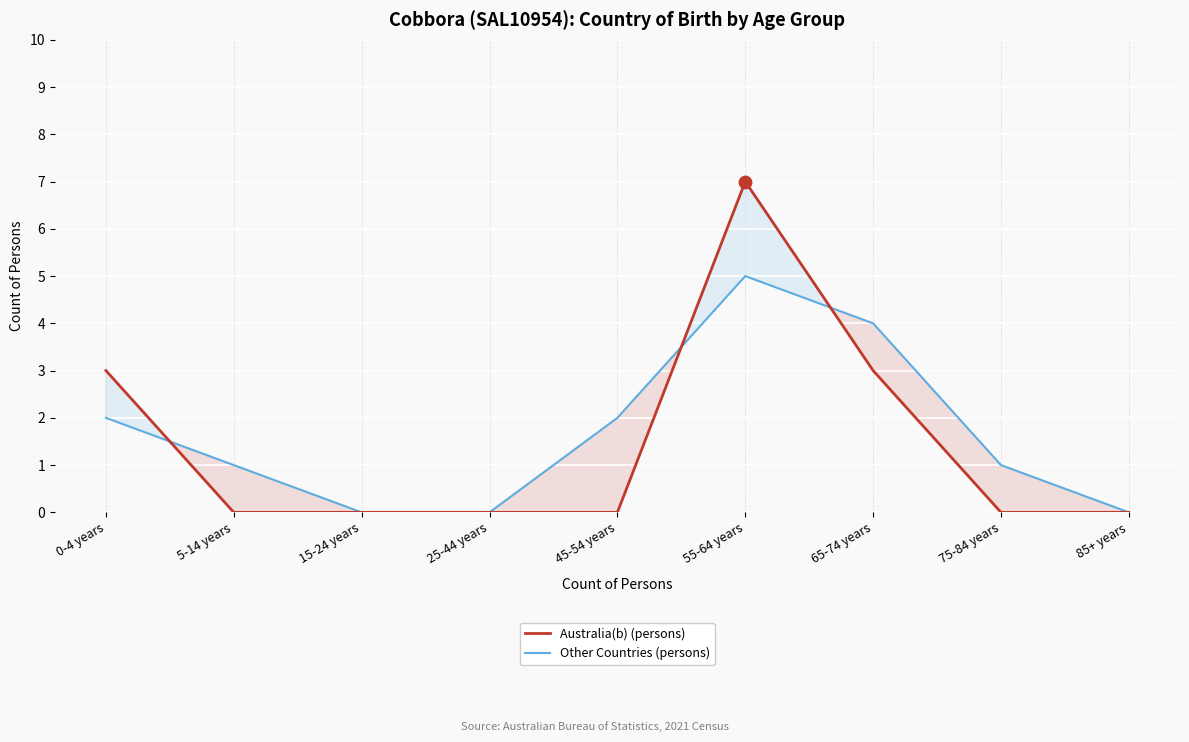

Which series reaches the maximum Y coordinate?

Australia(b) (persons)